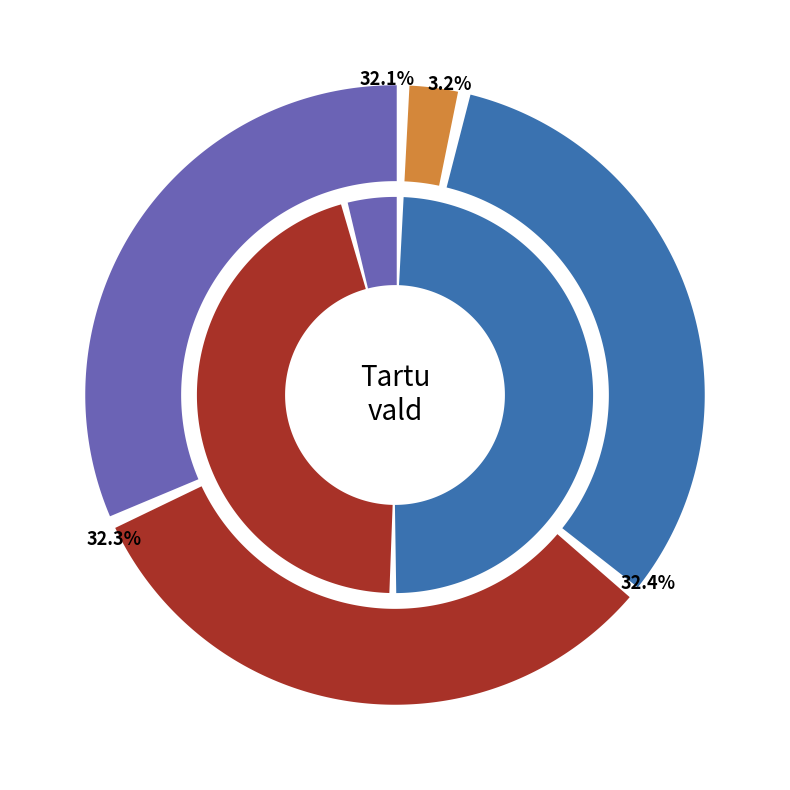

Is there any slice that represents more than half of the pie?

No